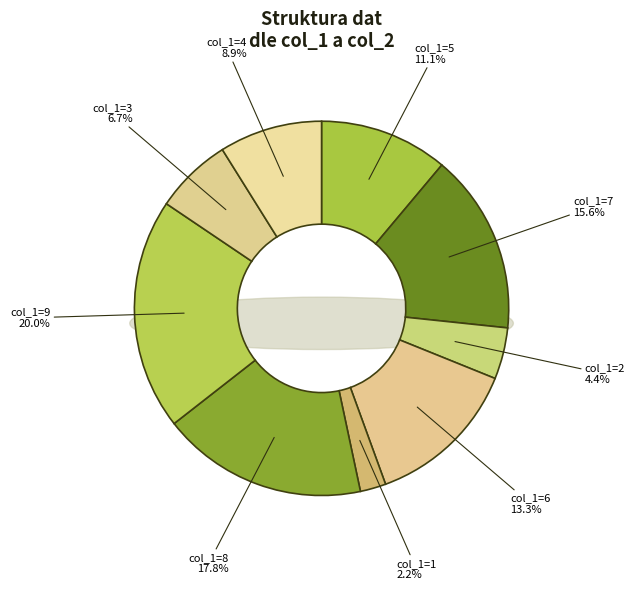

True or false: 6 accounts for 20% of the total.

False